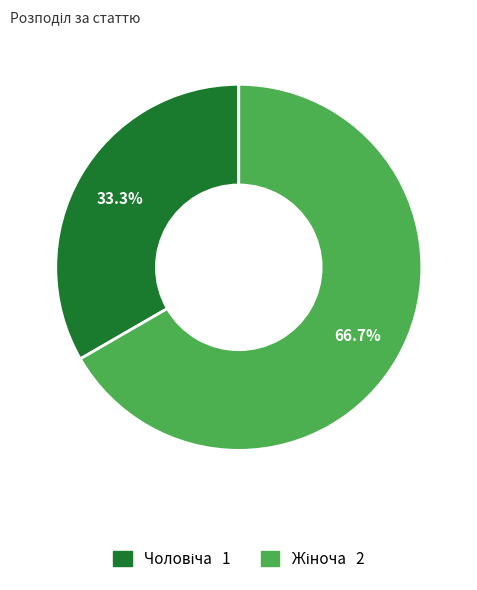

Does any single category account for the majority?

Yes